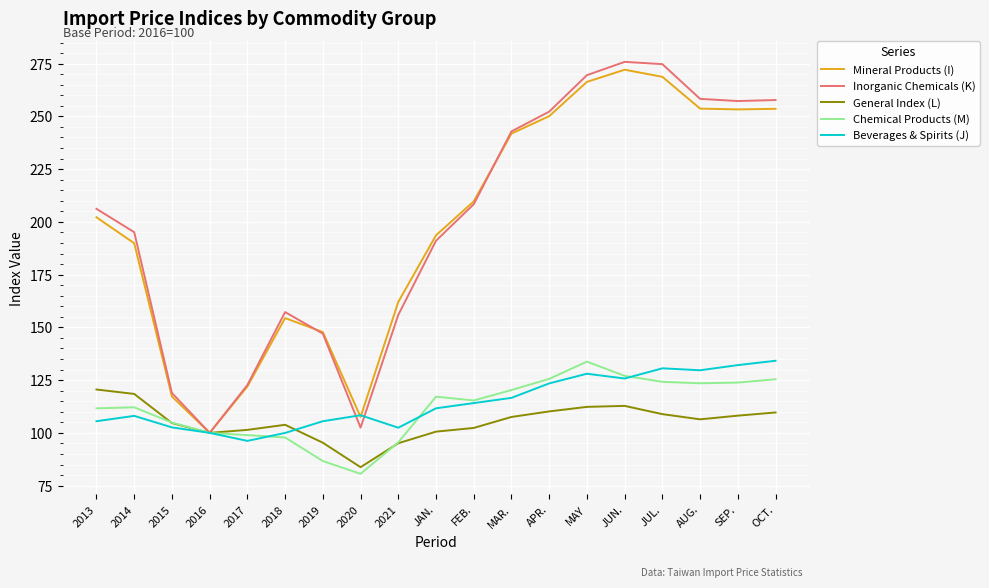

How many values in the Beverages & Spirits (J) series are below 111?

9